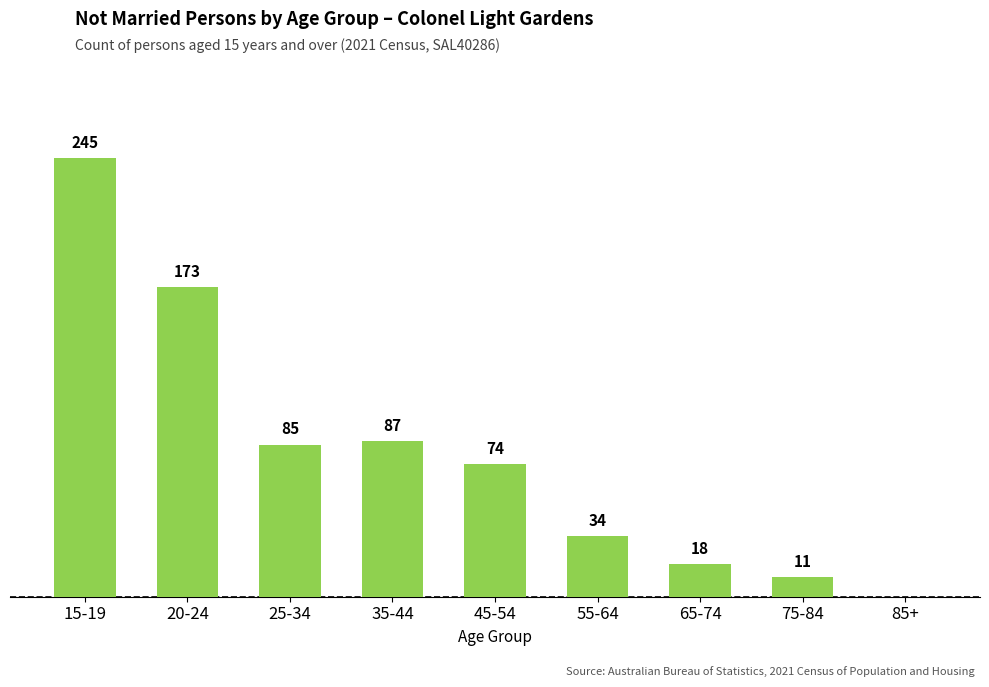

Which category has the highest value across all series?

15-19